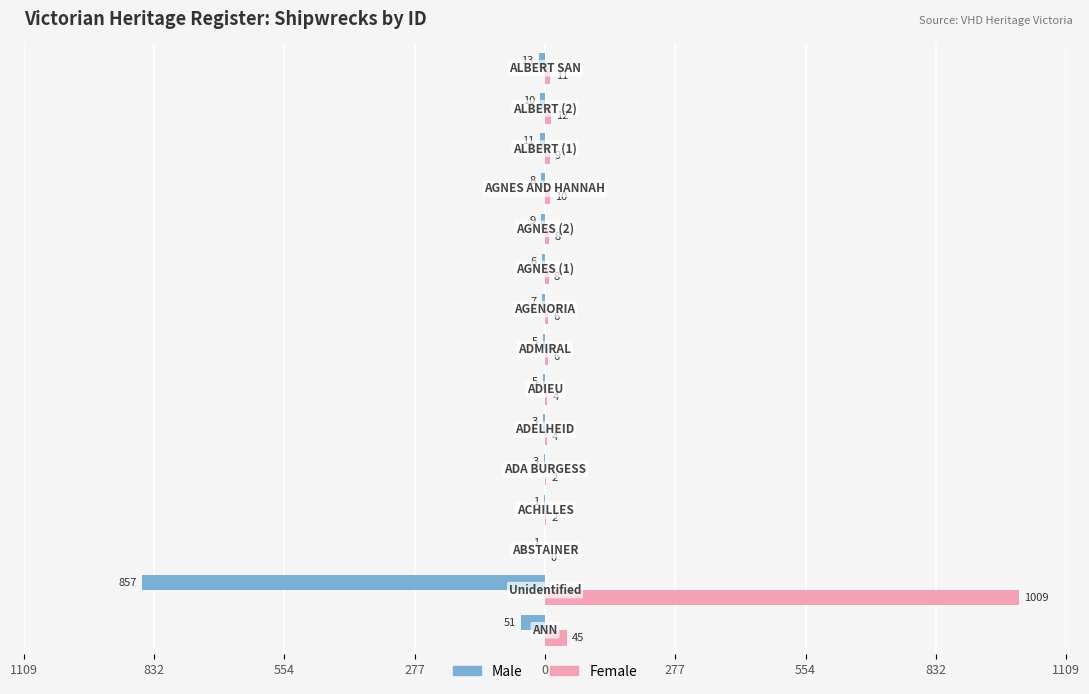

At how many categories does at least one series exceed 276?

1